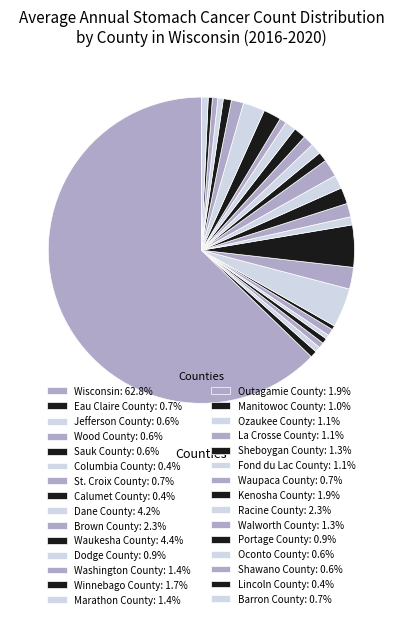

What is the ratio of the value at Outagamie County to the value at Fond du Lac County?

1.6